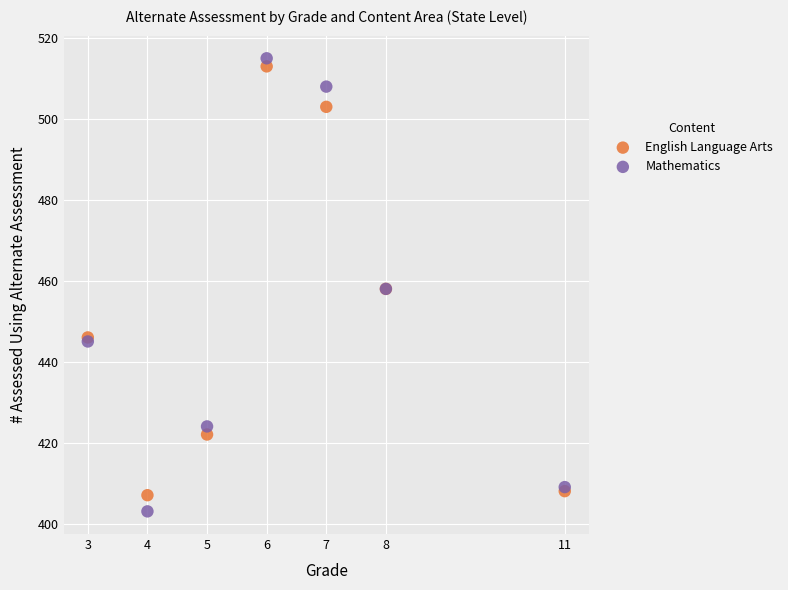

Which series has the widest spread of Y values?

Mathematics